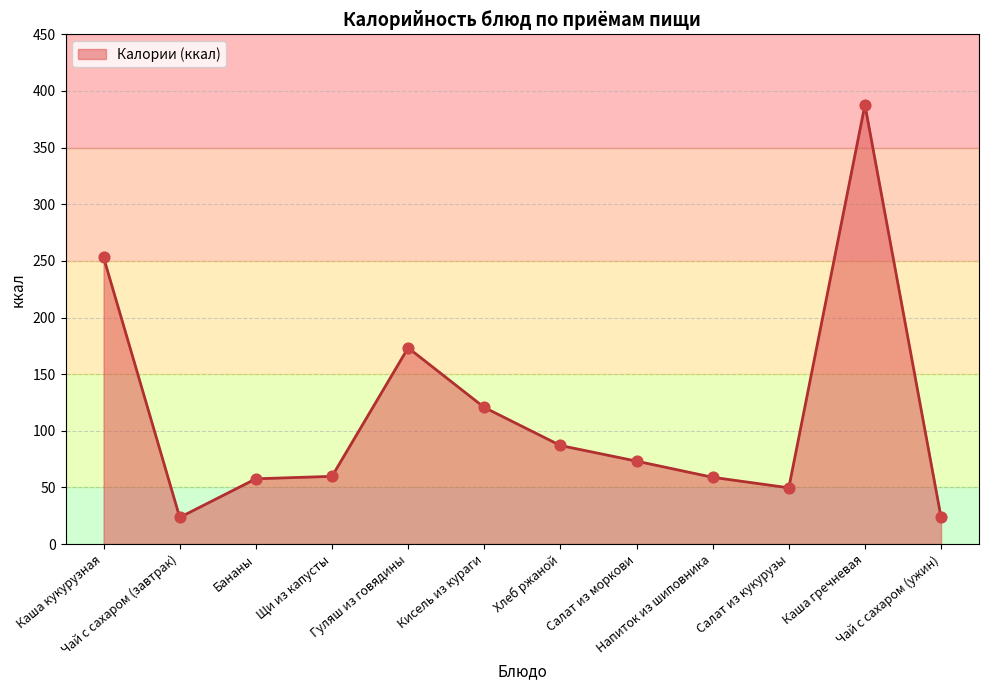

Approximately how many times larger is the value at Бананы compared to Кисель из кураги?

0.5